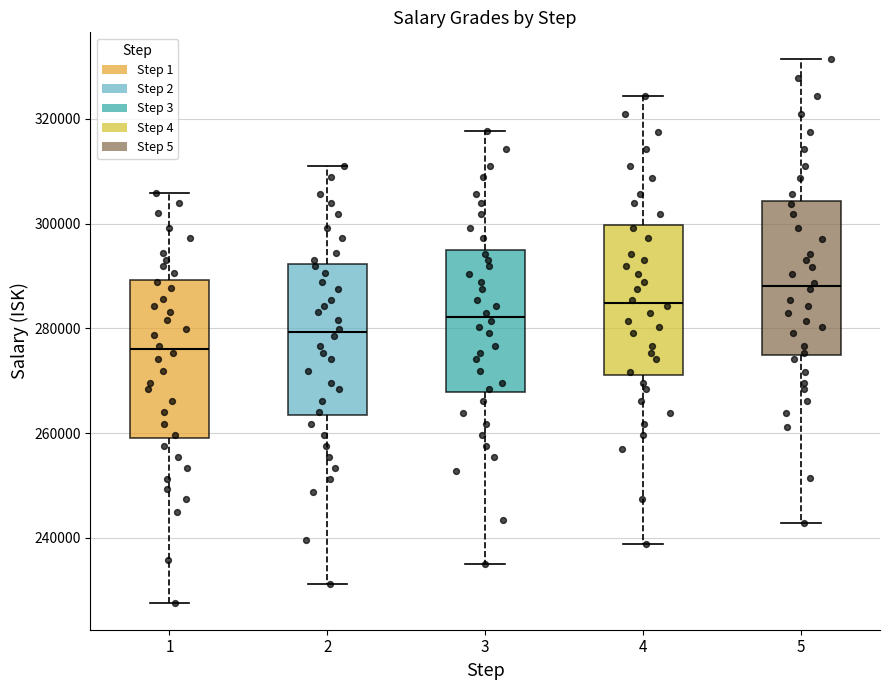

Reading left to right, read every box against the y-axis: the position of its median line, the range the box covers, and the ends of its whiskers. The values are not printed on the chart, so give them approximately, as read against the axis.

1: median 276000, box 260000 to 290000, whiskers 228000 to 306000
2: median 280000, box 264000 to 292000, whiskers 232000 to 312000
3: median 282000, box 268000 to 294000, whiskers 236000 to 318000
4: median 284000, box 272000 to 300000, whiskers 238000 to 324000
5: median 288000, box 274000 to 304000, whiskers 242000 to 332000